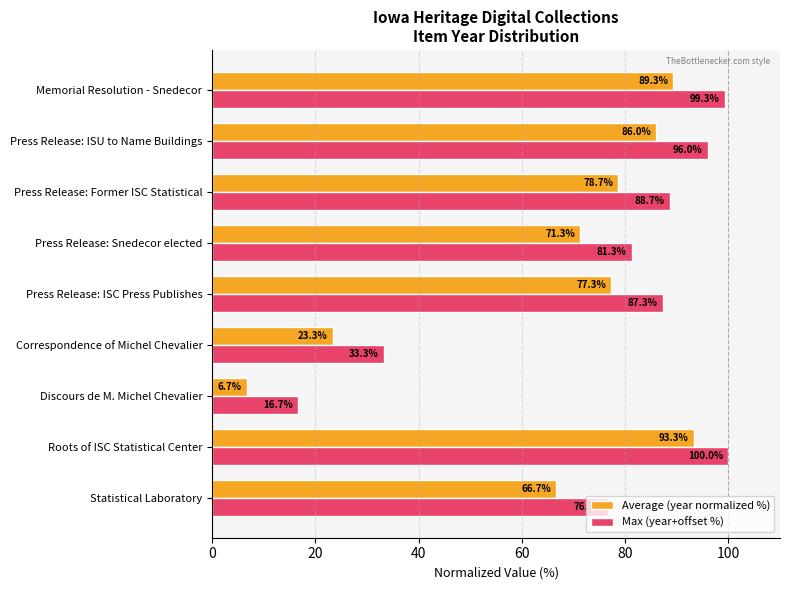

At which label does Average (year normalized %) reach its minimum?

Discours de M. Michel Chevalier